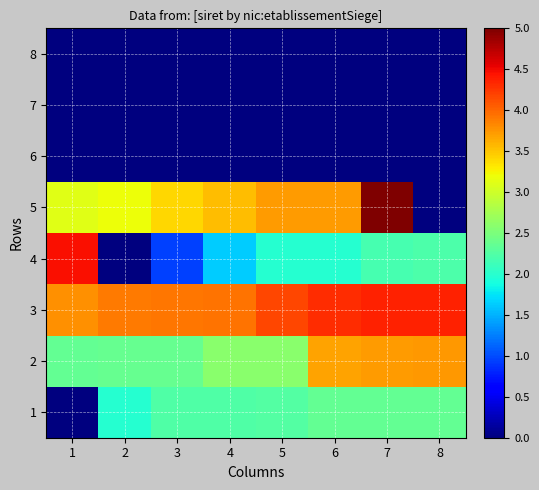

How many categories are shown in the chart?

8